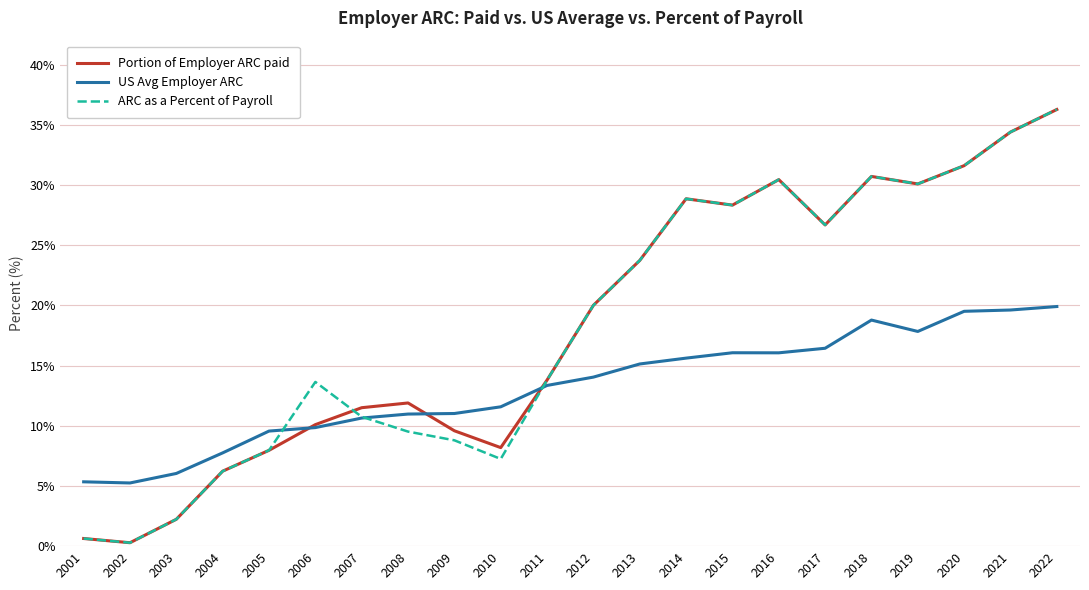

The value of ARC as a Percent of Payroll at 2004 is 10.9. True or false?

False